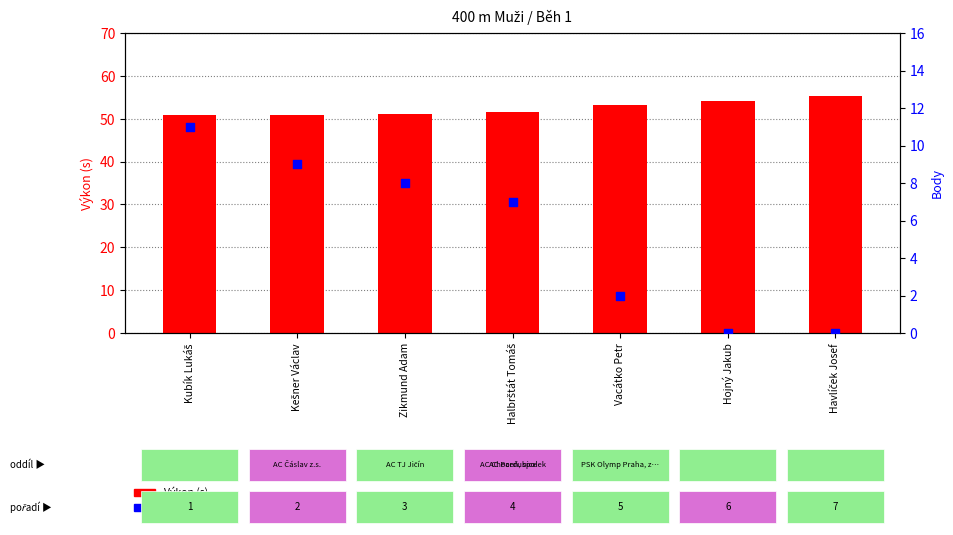

Is the value of Body at Vacátko Petr greater than the value of Výkon (s) at Zikmund Adam?

No